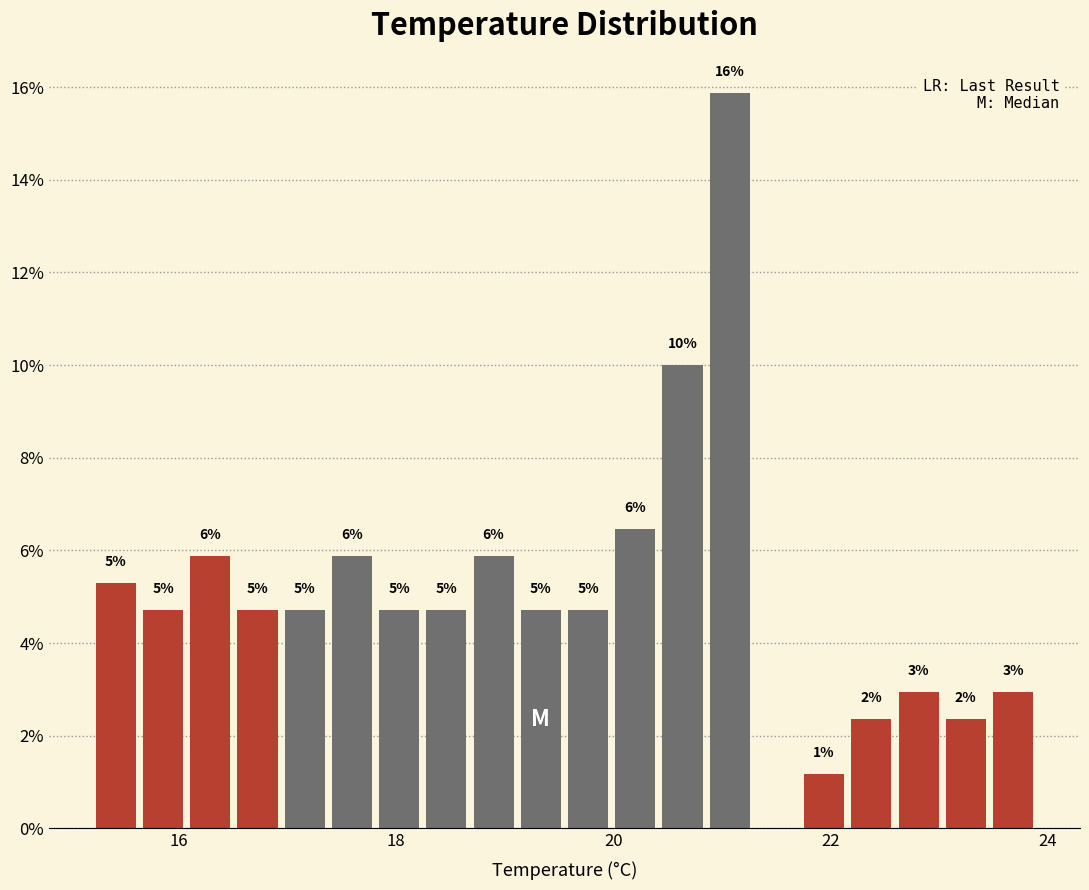

Around what value on the x-axis is the tallest bar? Give the approximate position of its centre, as read against the axis.

21.0